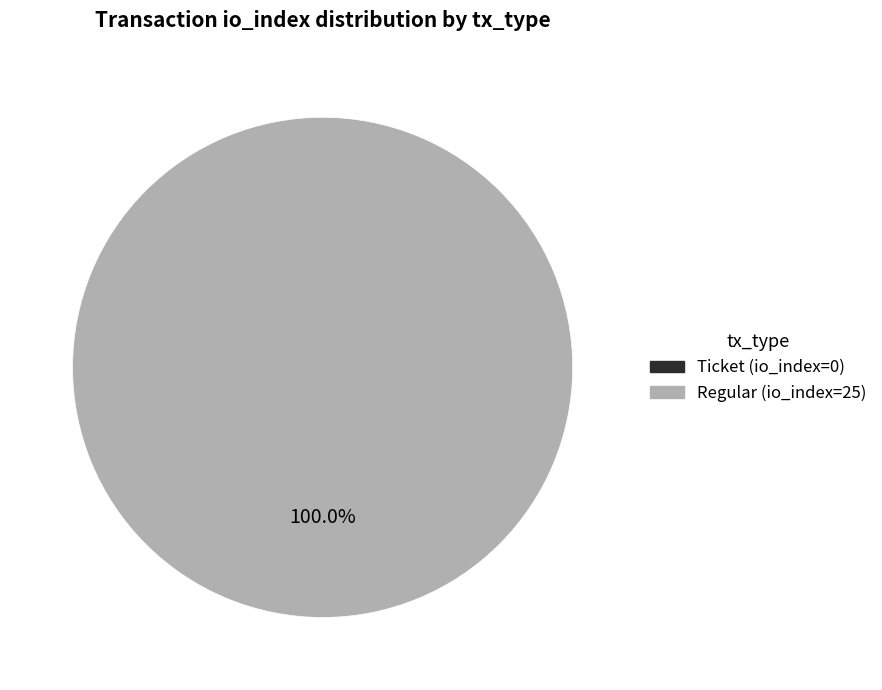

Which has a higher value, Regular (io_index=25) or Ticket (io_index=0)?

Regular (io_index=25)